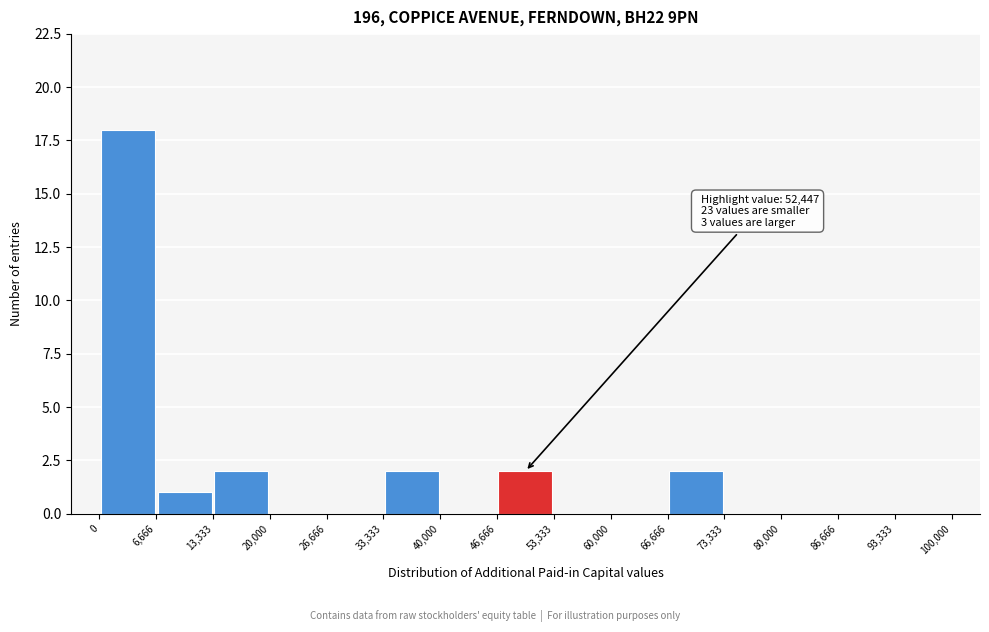

Over which range of the x-axis is the bar tallest?

0 to 6,666